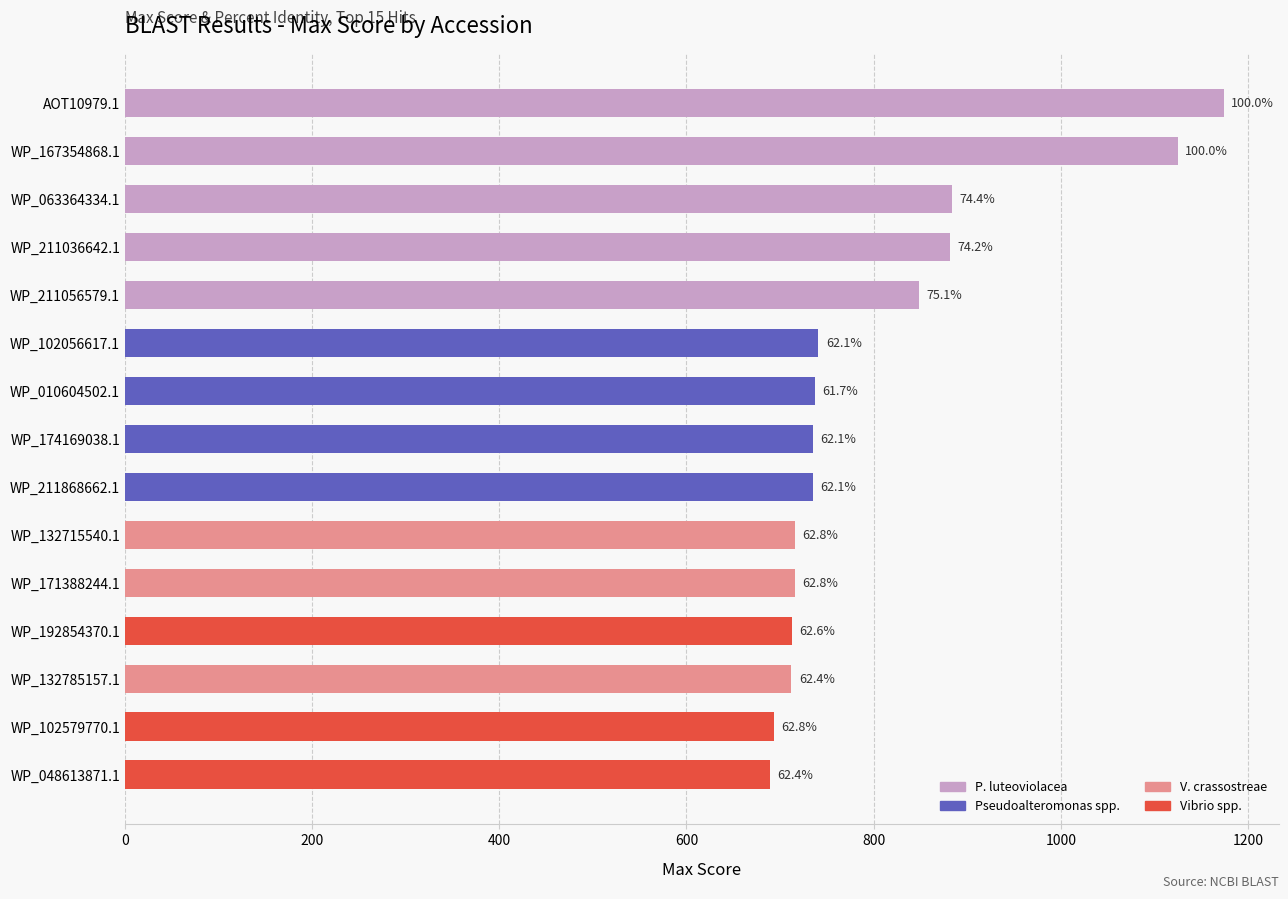

How many bars are there in total?

15